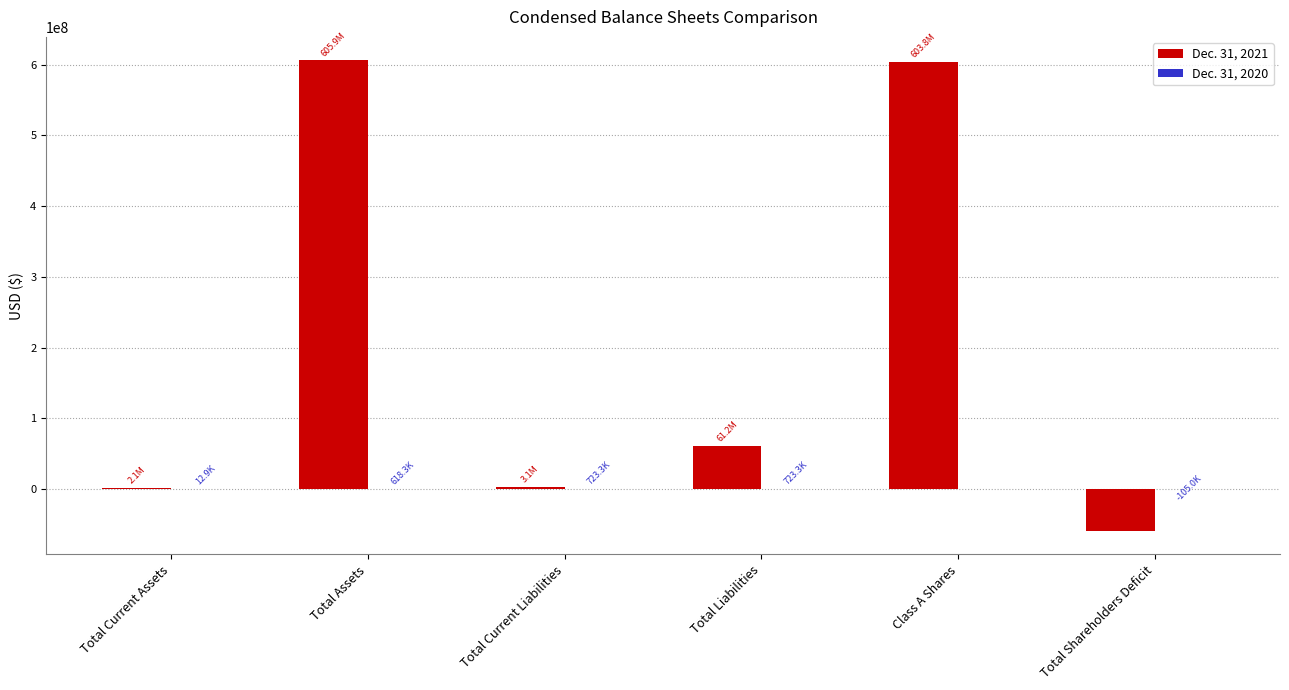

How many categories are shown in the chart?

6